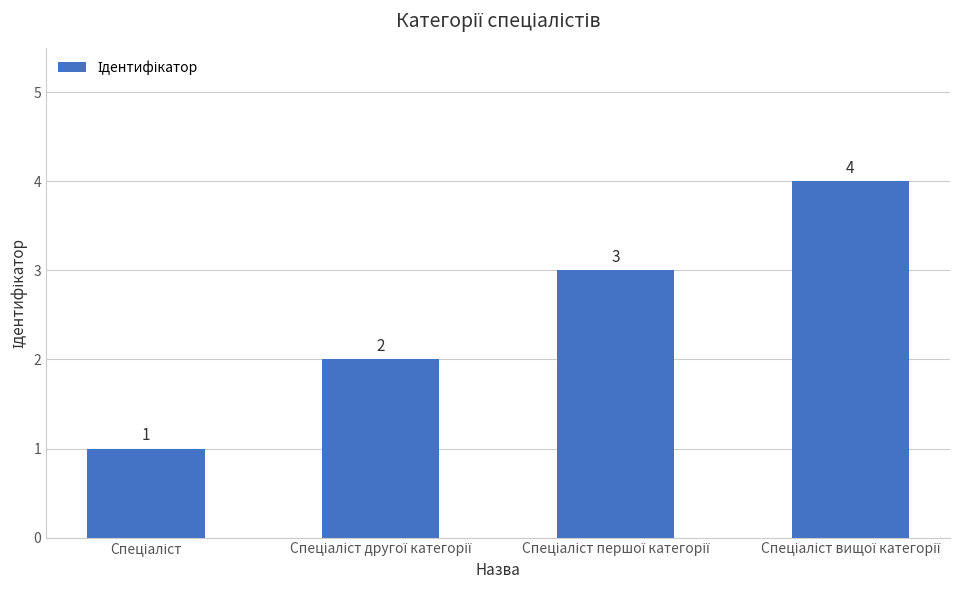

Count the values in the range 2 to 4.

3